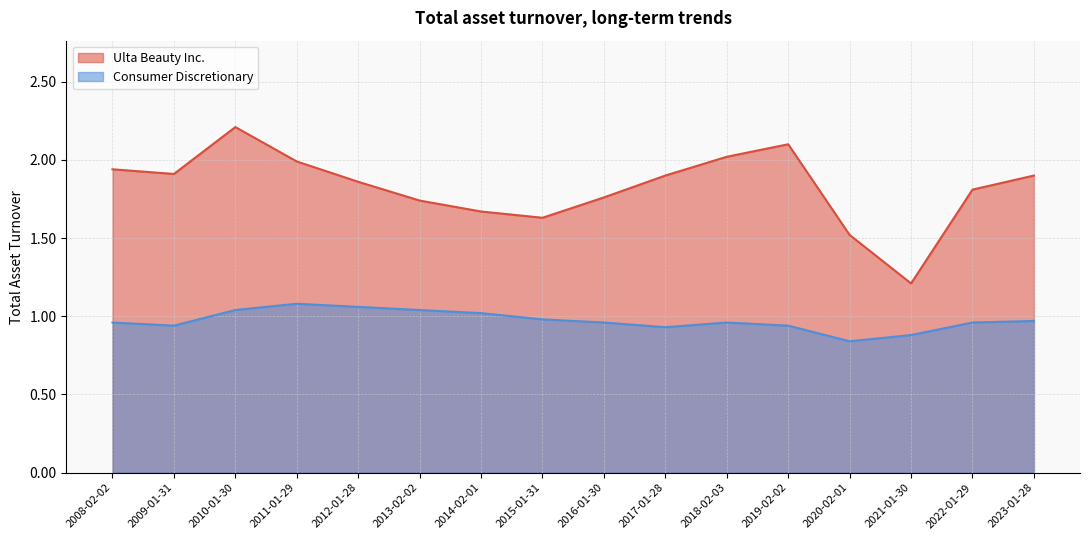

Is it true that Ulta Beauty Inc. equals 1.1 at 2010-01-30?

False